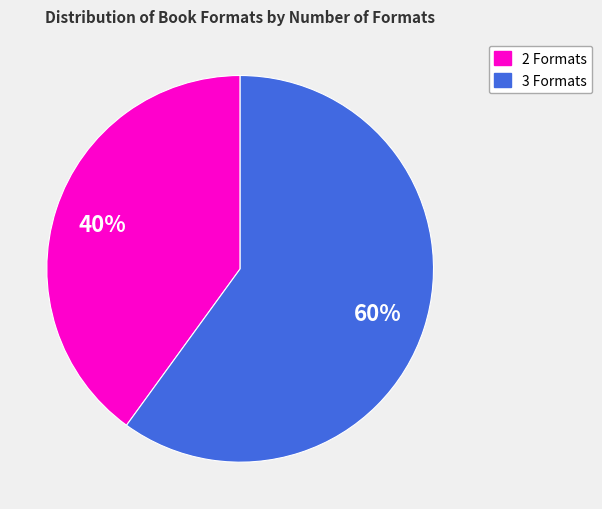

Does any single category account for the majority?

Yes